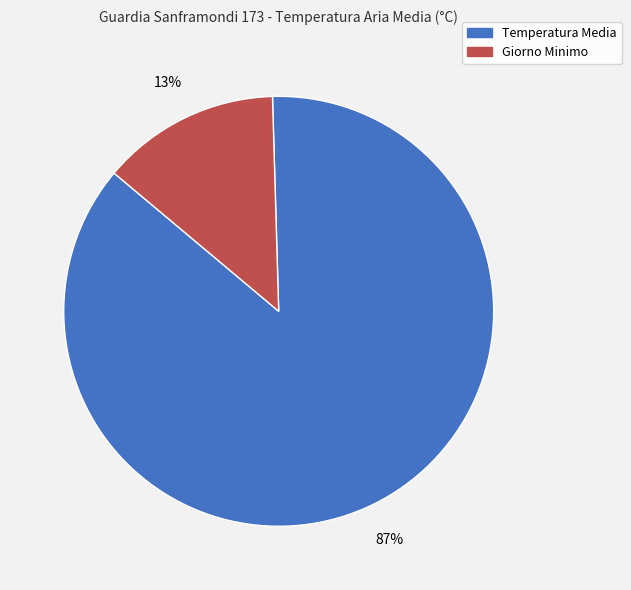

Does any single category account for the majority?

Yes